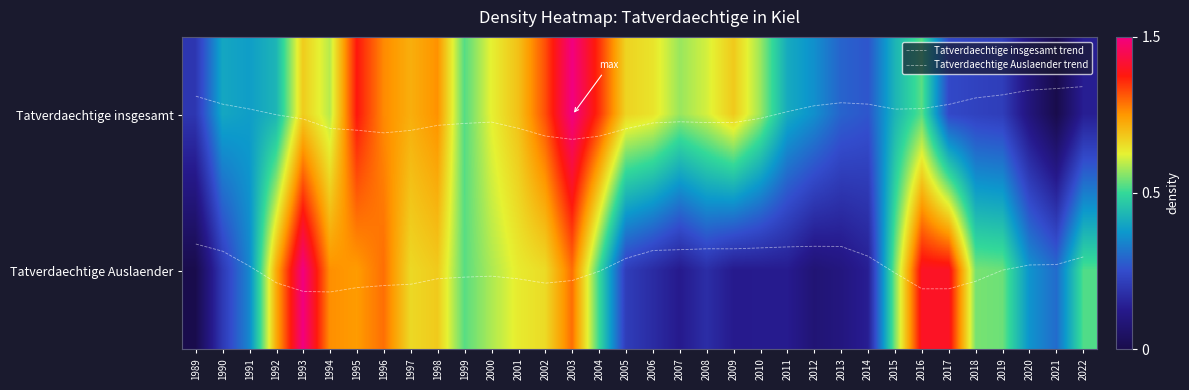

Between 1997 and 2019, which series saw the biggest shift?

Tatverdaechtige insgesamt